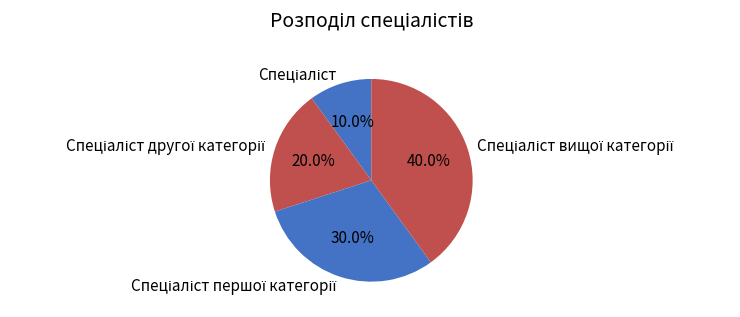

How many slices are in this pie chart?

4